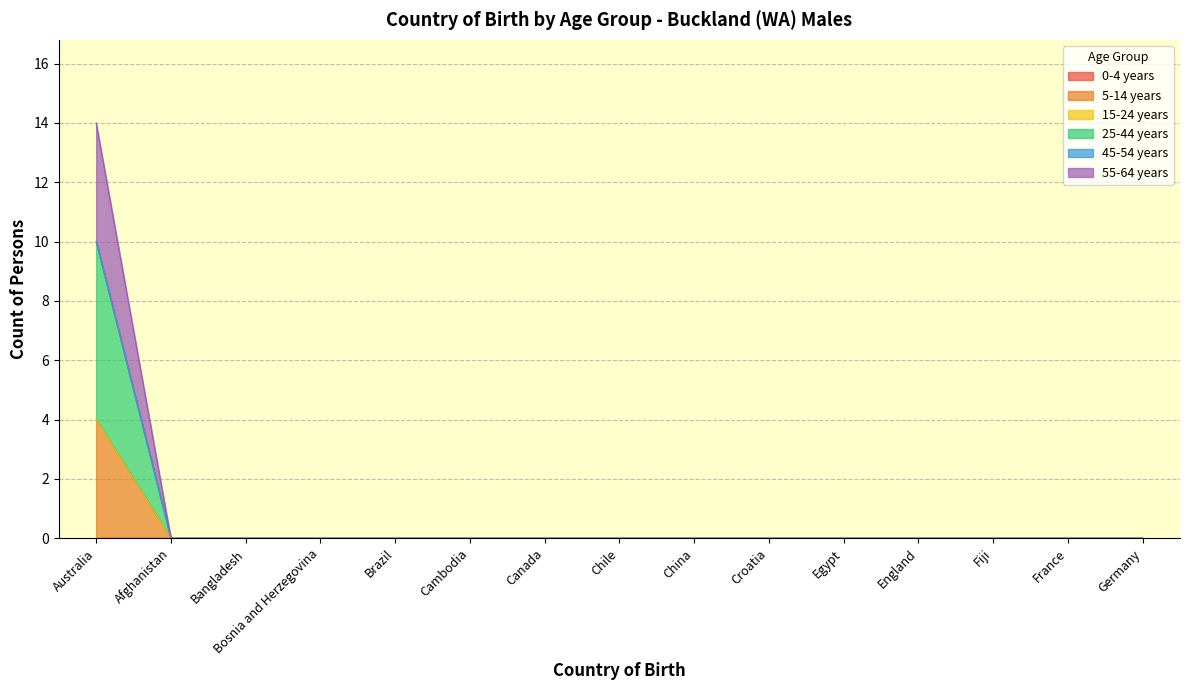

True or false: 25-44 years has more than 2 interior local peaks.

False